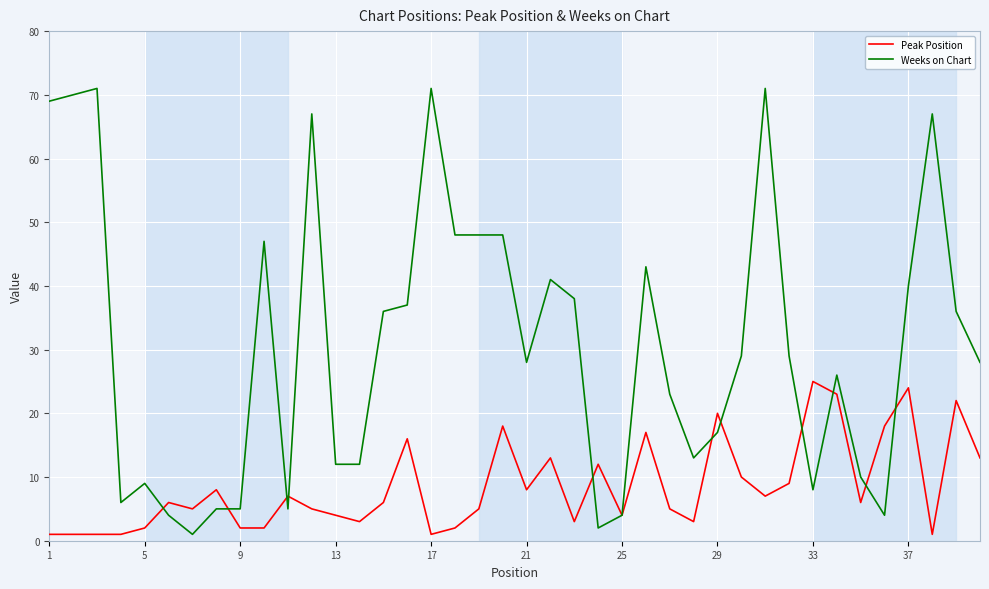

List the series in order of their peak value, lowest first.

Peak Position, Weeks on Chart